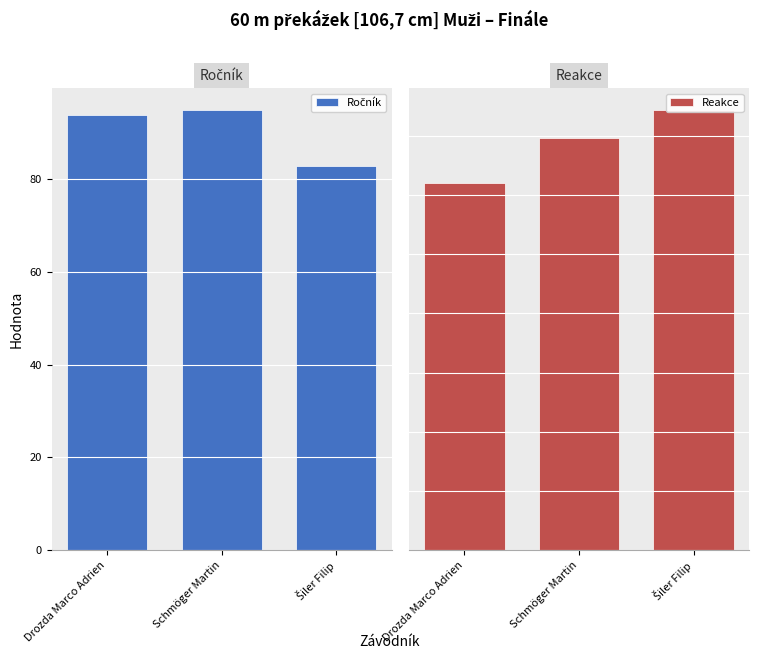

What is the minimum value for Reakce?

0.2